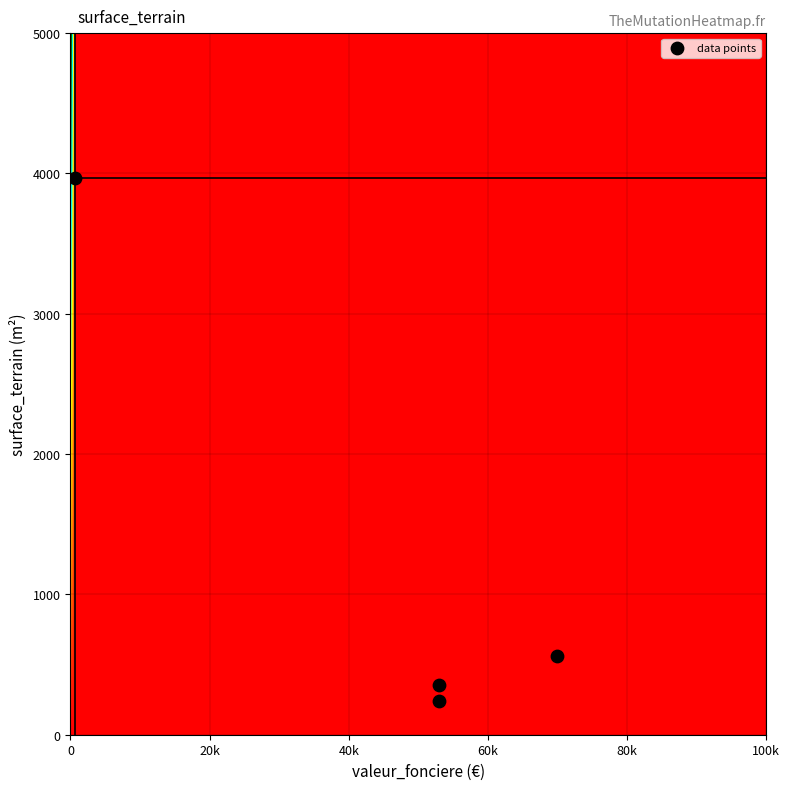

What Y value in the scatter plot is closest to 2104?

560